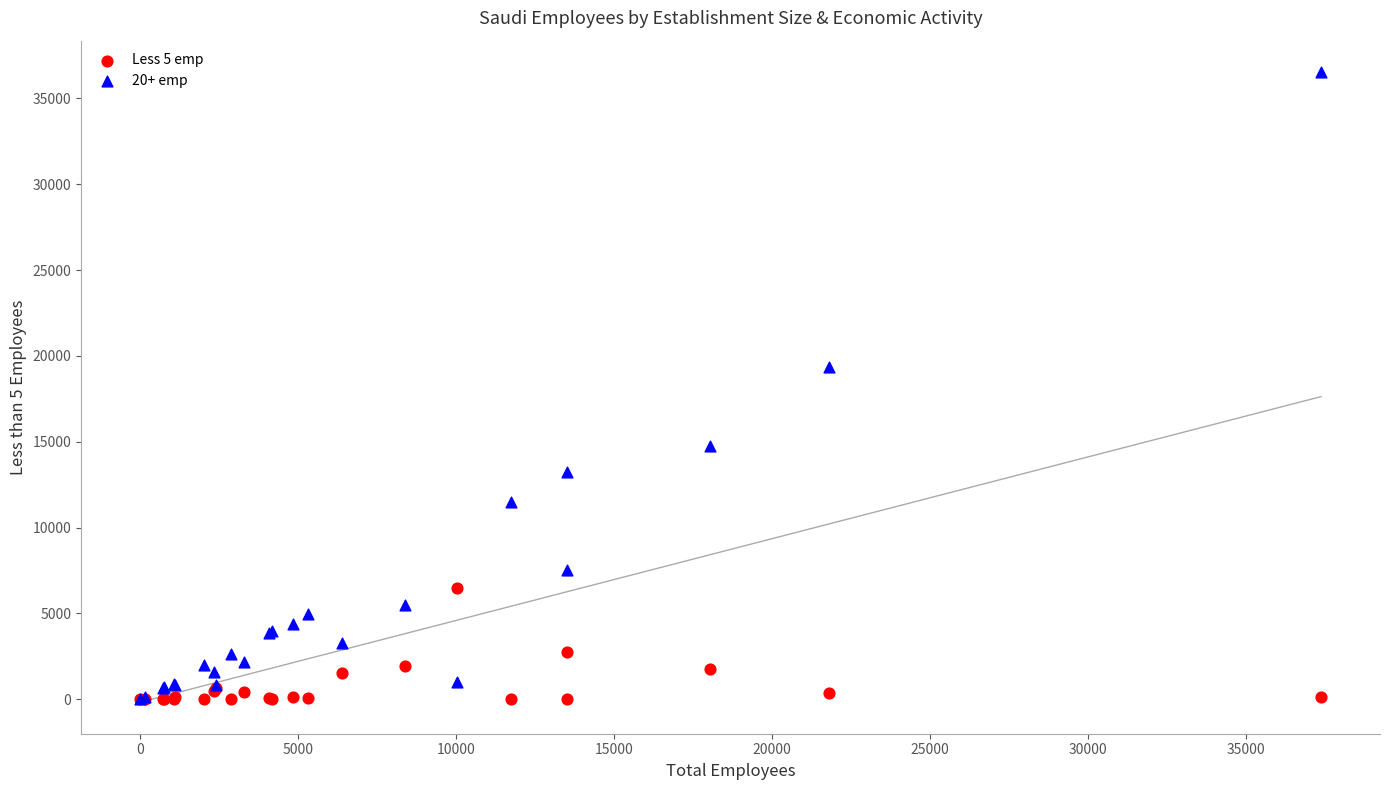

Which series contains the highest Y value?

20+ emp